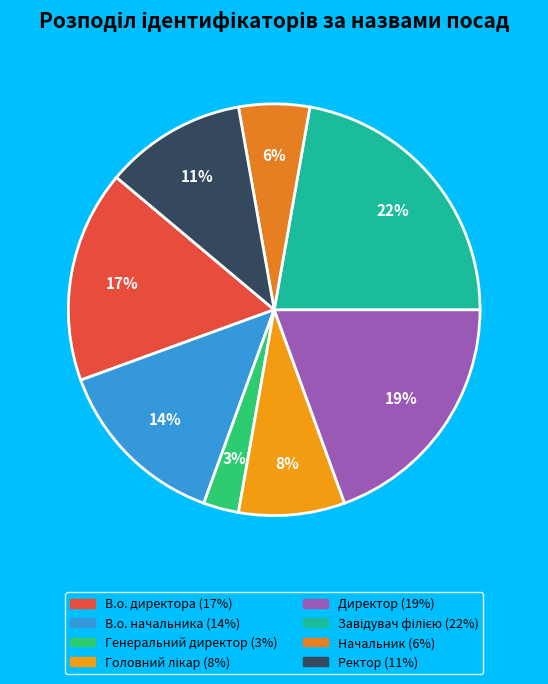

Is it true that Директор is 19% of the pie?

True